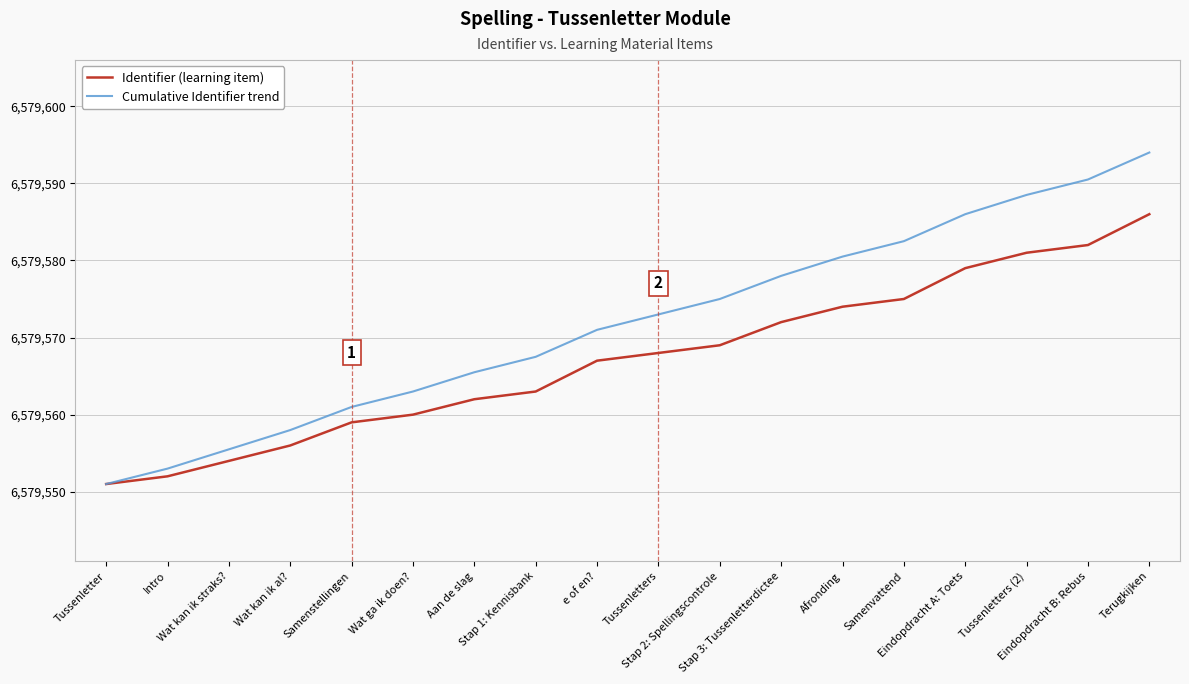

Reading left to right, transcribe all the data shown in this chart.

Identifier (learning item): Tussenletter=6579551.0	Intro=6579552.0	Wat kan ik straks?=6579554.0	Wat kan ik al?=6579556.0	Samenstellingen=6579559.0	Wat ga ik doen?=6579560.0	Aan de slag=6579562.0	Stap 1: Kennisbank=6579563.0	e of en?=6579567.0	Tussenletters=6579568.0	Stap 2: Spellingscontrole=6579569.0	Stap 3: Tussenletterdictee=6579572.0	Afronding=6579574.0	Samenvattend=6579575.0	Eindopdracht A: Toets=6579579.0	Tussenletters (2)=6579581.0	Eindopdracht B: Rebus=6579582.0	Terugkijken=6579586.0
Cumulative Identifier trend: Tussenletter=6579551.0	Intro=6579553.0	Wat kan ik straks?=6579555.5	Wat kan ik al?=6579558.0	Samenstellingen=6579561.0	Wat ga ik doen?=6579563.0	Aan de slag=6579565.5	Stap 1: Kennisbank=6579567.5	e of en?=6579571.0	Tussenletters=6579573.0	Stap 2: Spellingscontrole=6579575.0	Stap 3: Tussenletterdictee=6579578.0	Afronding=6579580.5	Samenvattend=6579582.5	Eindopdracht A: Toets=6579586.0	Tussenletters (2)=6579588.5	Eindopdracht B: Rebus=6579590.5	Terugkijken=6579594.0